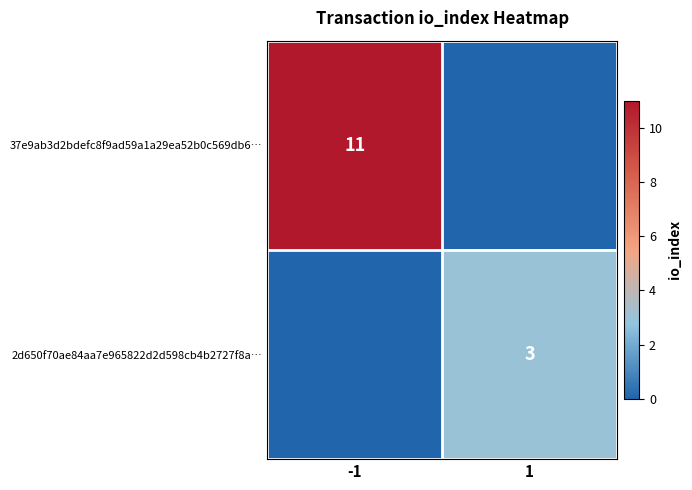

True or false: 2d650f70ae84aa7e965822d2d598cb4b2727f8a… has a value of 5 at 1.

False